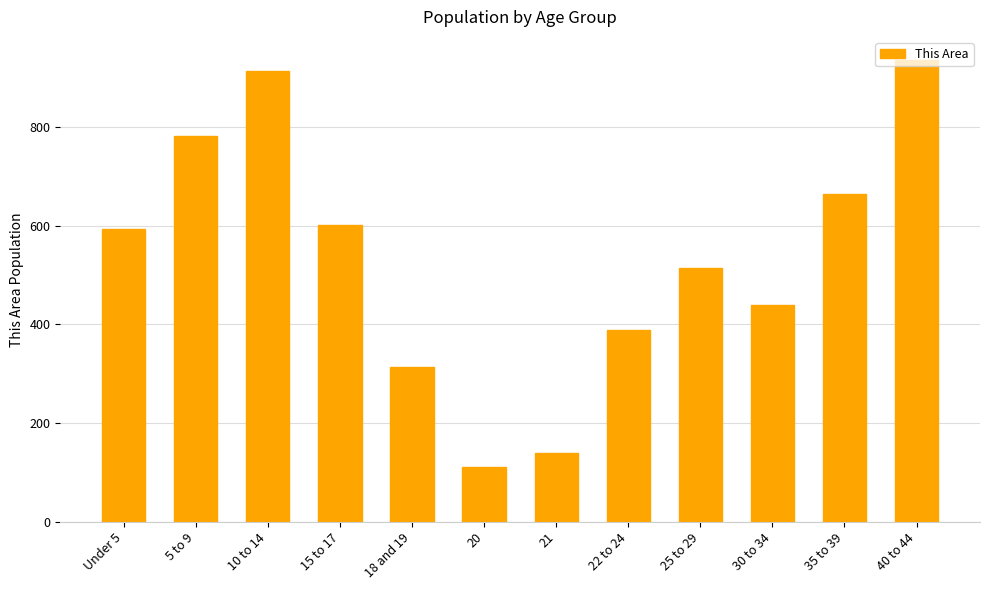

Which category has the highest value across all series?

40 to 44